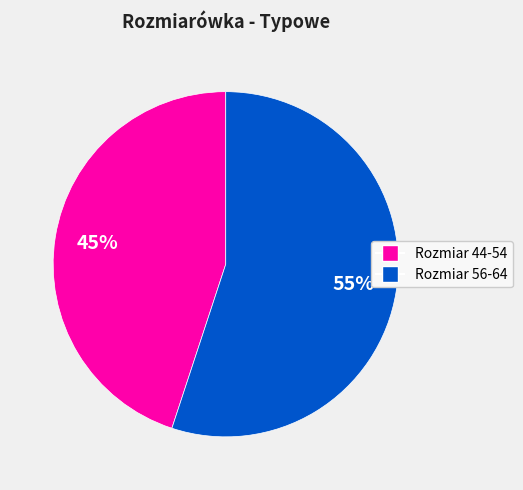

To the nearest percent, what is the average slice percentage?

50%